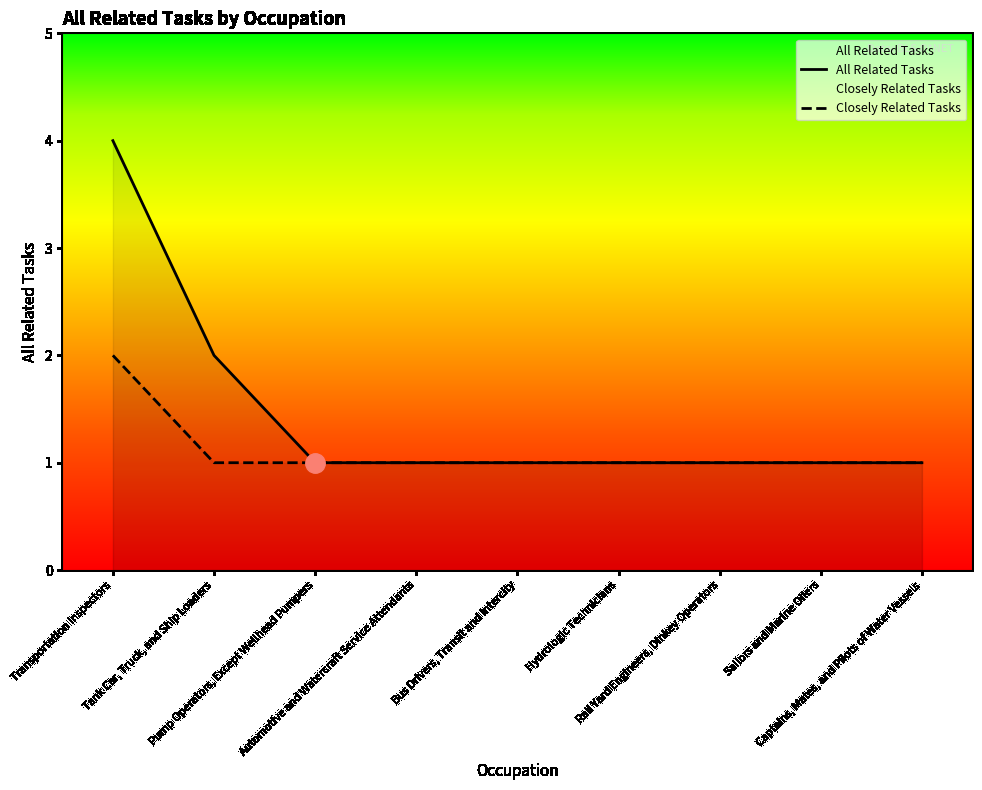

Is it true that the value at Bus Drivers, Transit and Intercity is 1?

True